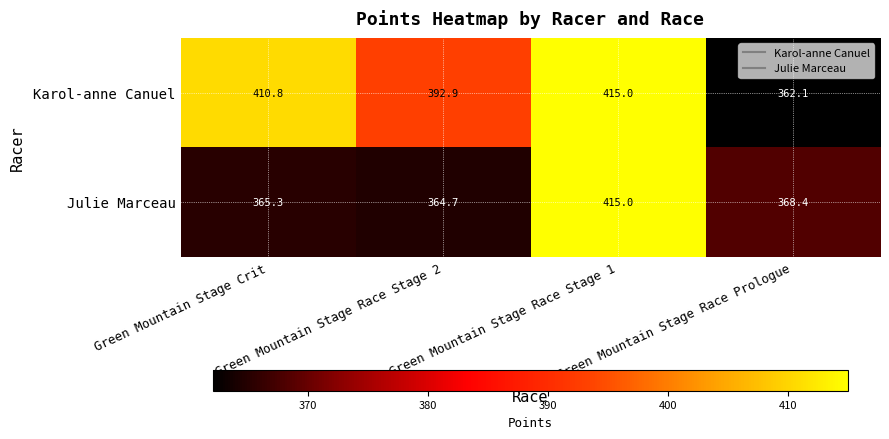

Which series has the widest spread of values?

Karol-anne Canuel